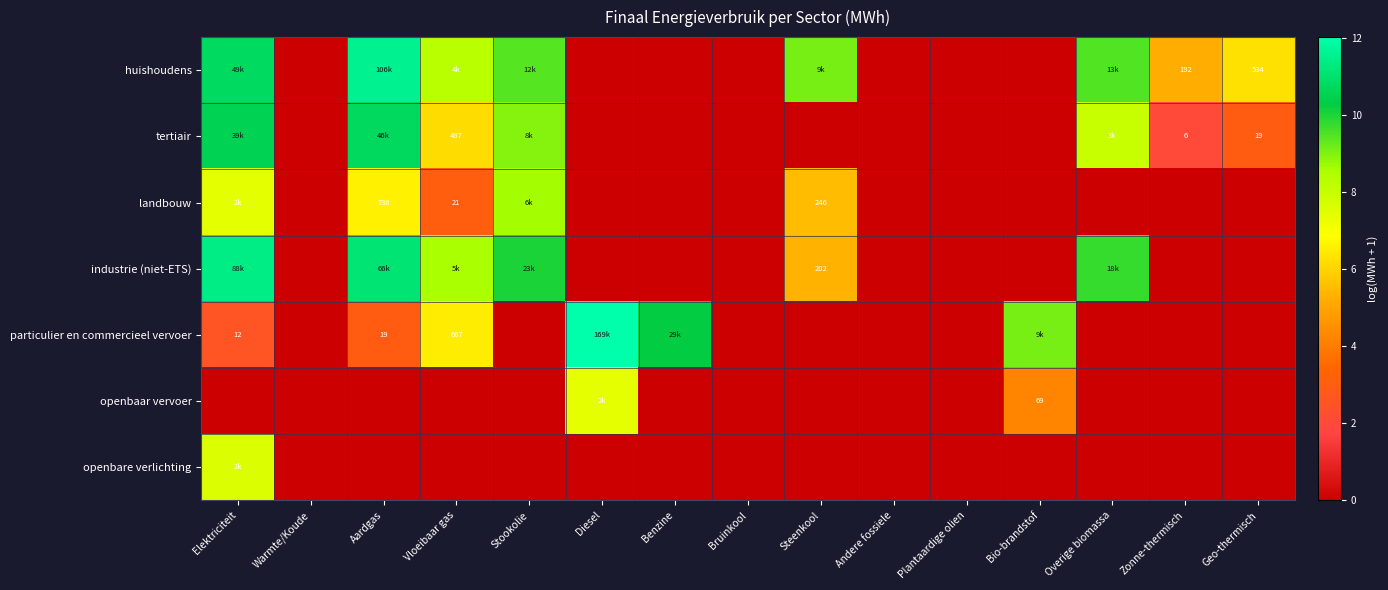

What is the difference between the industrie (niet-ETS) values at Benzine and Vloeibaar gas?

8.6